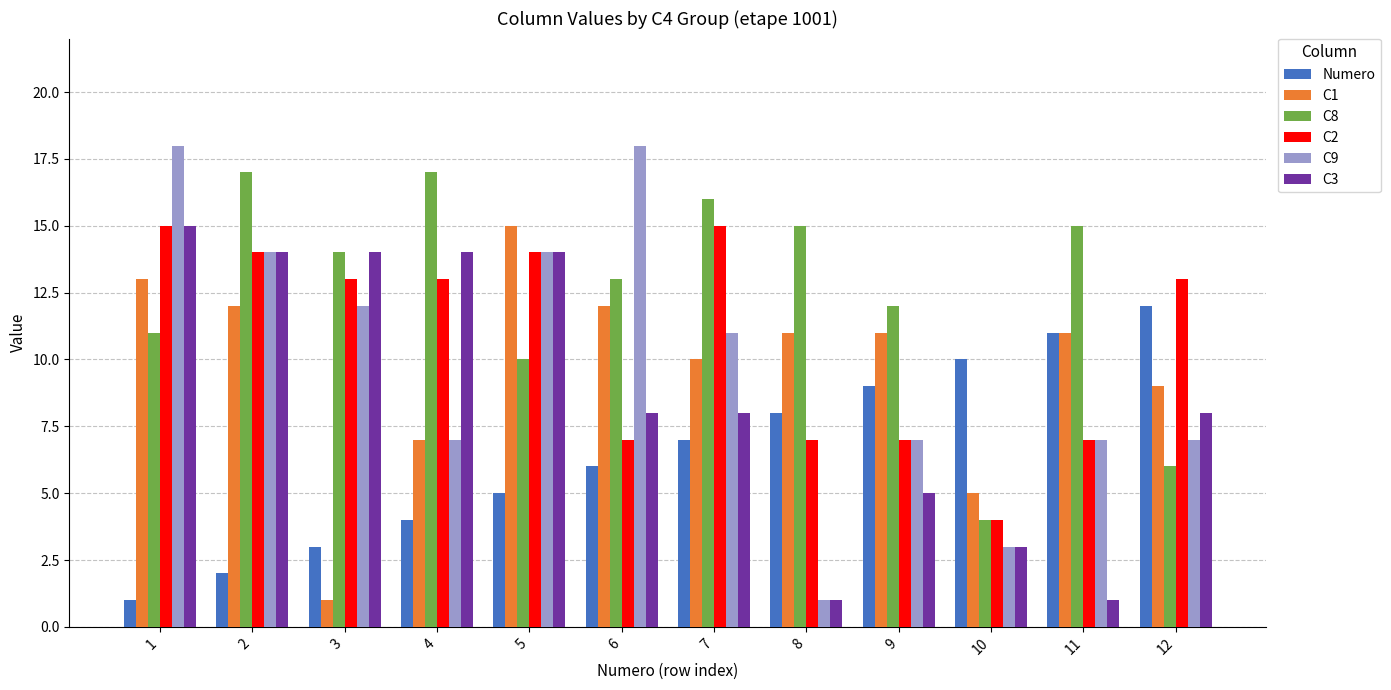

Which series has the largest range (max minus min)?

C9